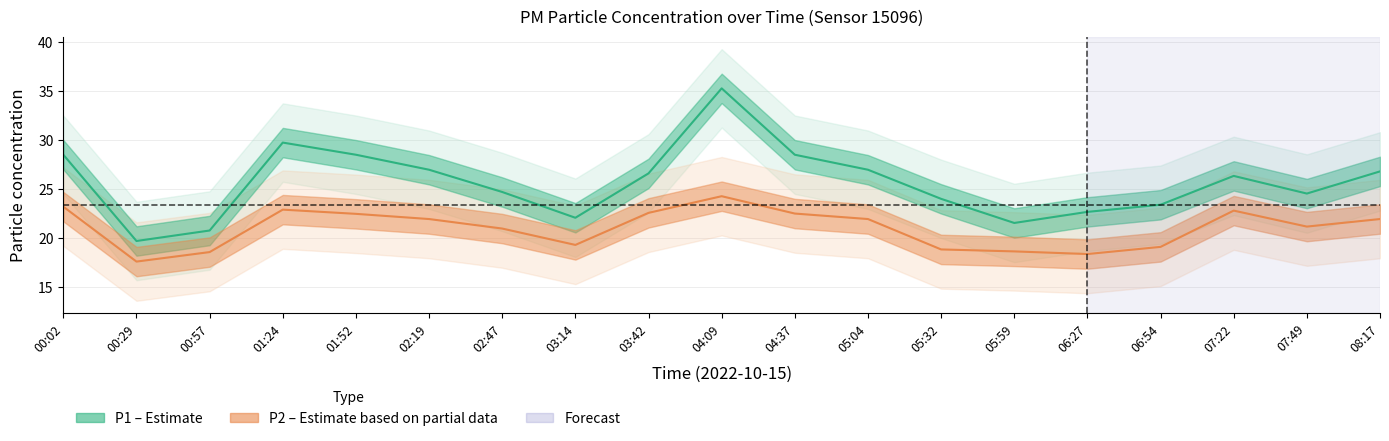

True or false: P2 and P1 intersect in this chart.

False